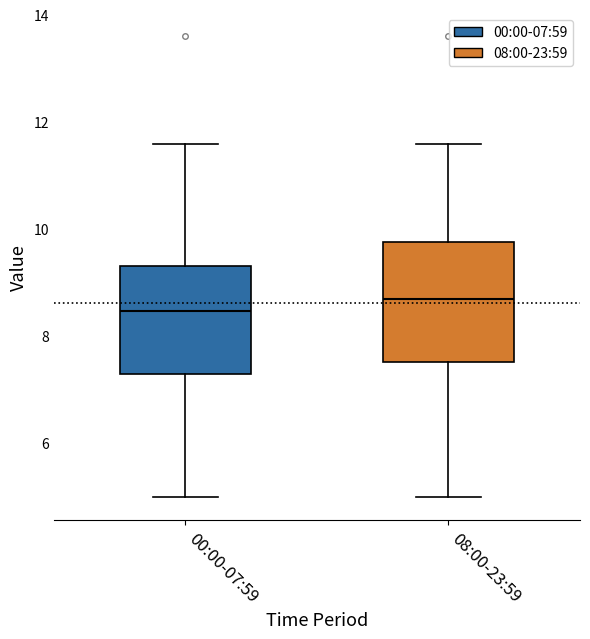

Reading left to right, read every box against the y-axis: the position of its median line, the range the box covers, and the ends of its whiskers. The values are not printed on the chart, so give them approximately, as read against the axis.

00:00-07:59: median 8.4, box 7.2 to 9.2, whiskers 5.0 to 11.6
08:00-23:59: median 8.6, box 7.4 to 9.8, whiskers 5.0 to 11.6